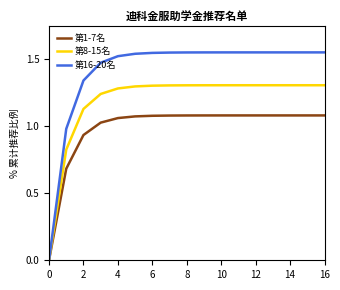

Which series has the largest total across all categories?

第16-20名